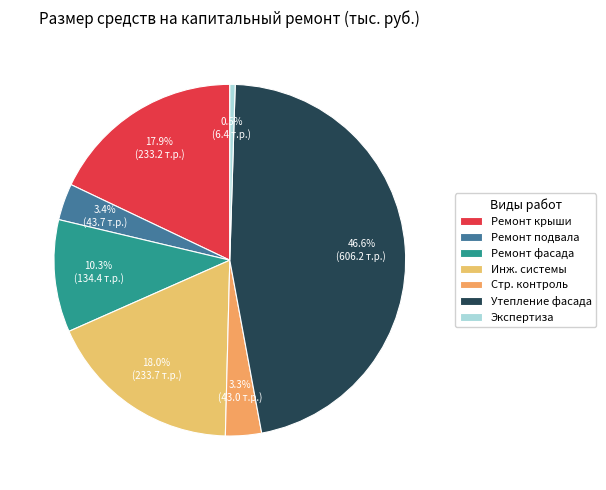

How many segments does this pie chart have?

7